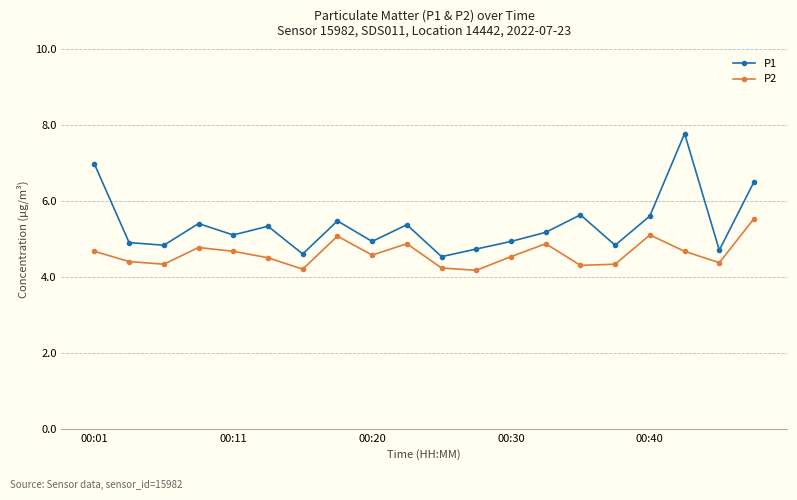

True or false: P1 and P2 intersect in this chart.

False